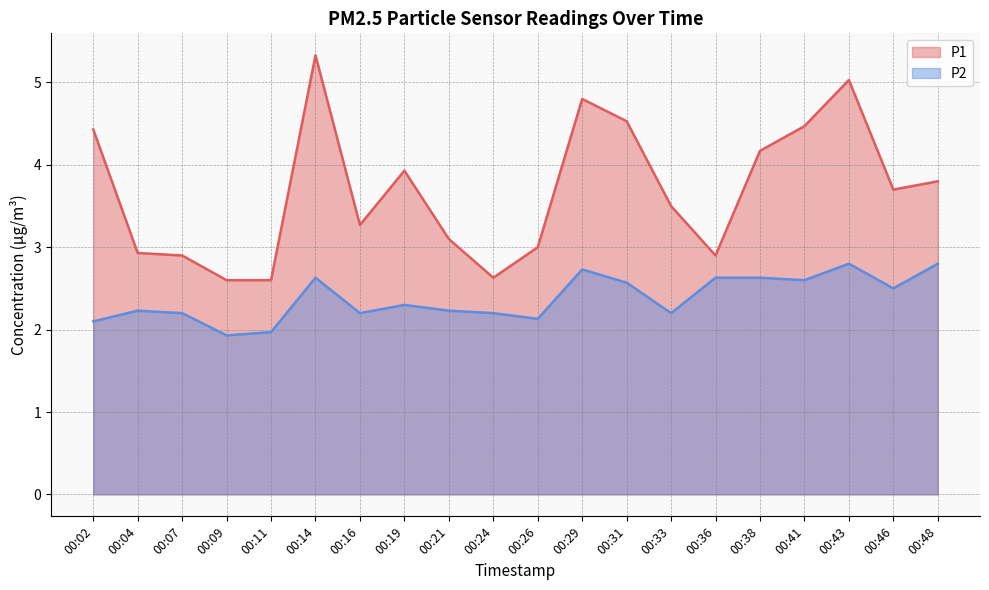

What is the sum of the P1 values at 00:04 and 00:48?

6.7